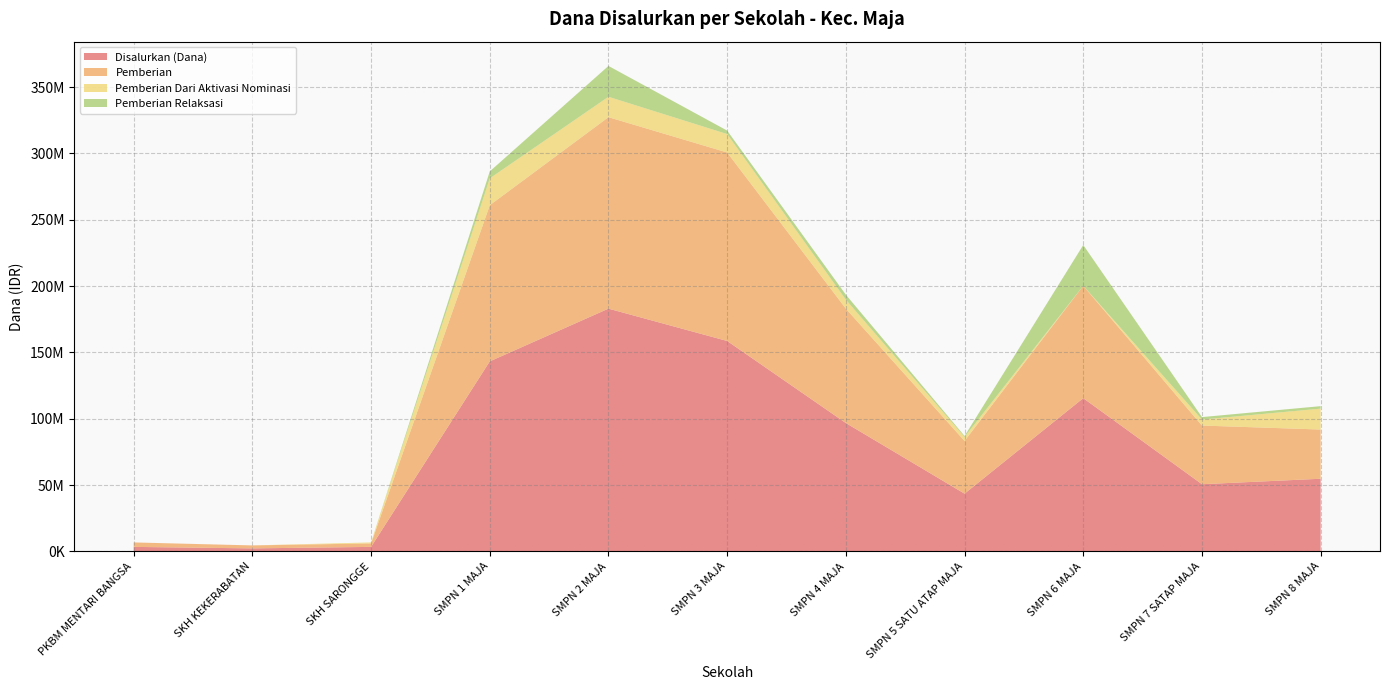

Reading left to right, extract all data points from this chart.

Disalurkan (Dana): 3375000	2250000	3375000	143250000	183000000	158625000	96750000	43500000	115500000	50625000	54750000
Pemberian: 3375000	2250000	2625000	117750000	144375000	142125000	86250000	39750000	84750000	44250000	37125000
Pemberian Dari Aktivasi Nominasi: 0	0	750000	20250000	15375000	13875000	6750000	3000000	0	4500000	15750000
Pemberian Relaksasi: 0	0	0	5250000	23250000	2625000	3750000	750000	30750000	1875000	1875000